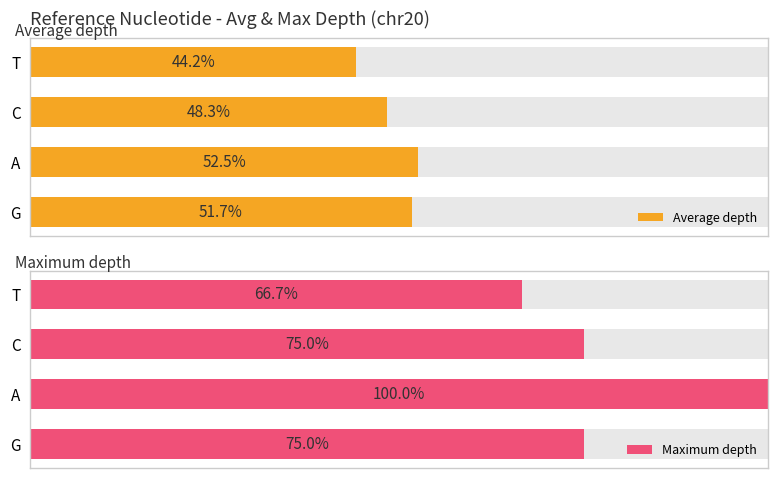

The Average depth series shows 21.2 at T. True or false?

False